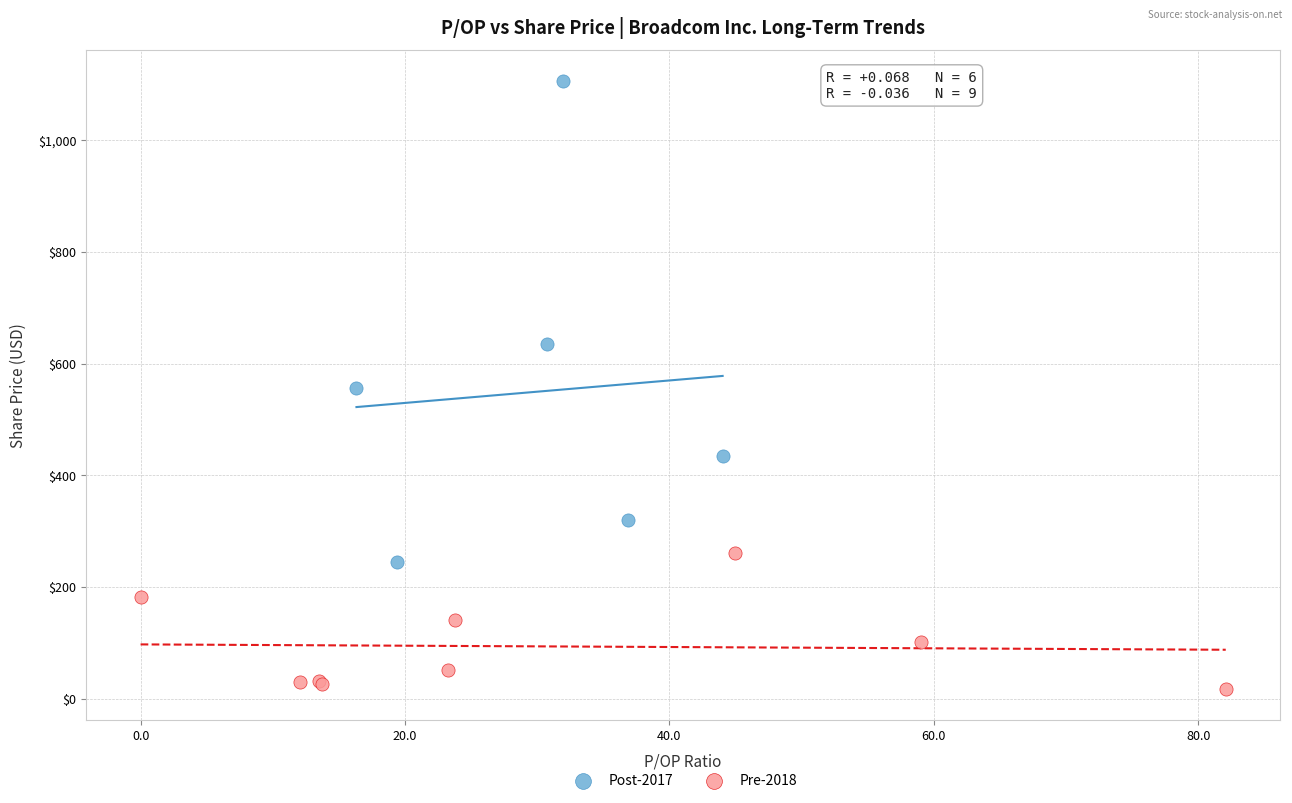

Which series contains the lowest Y value?

Pre-2018